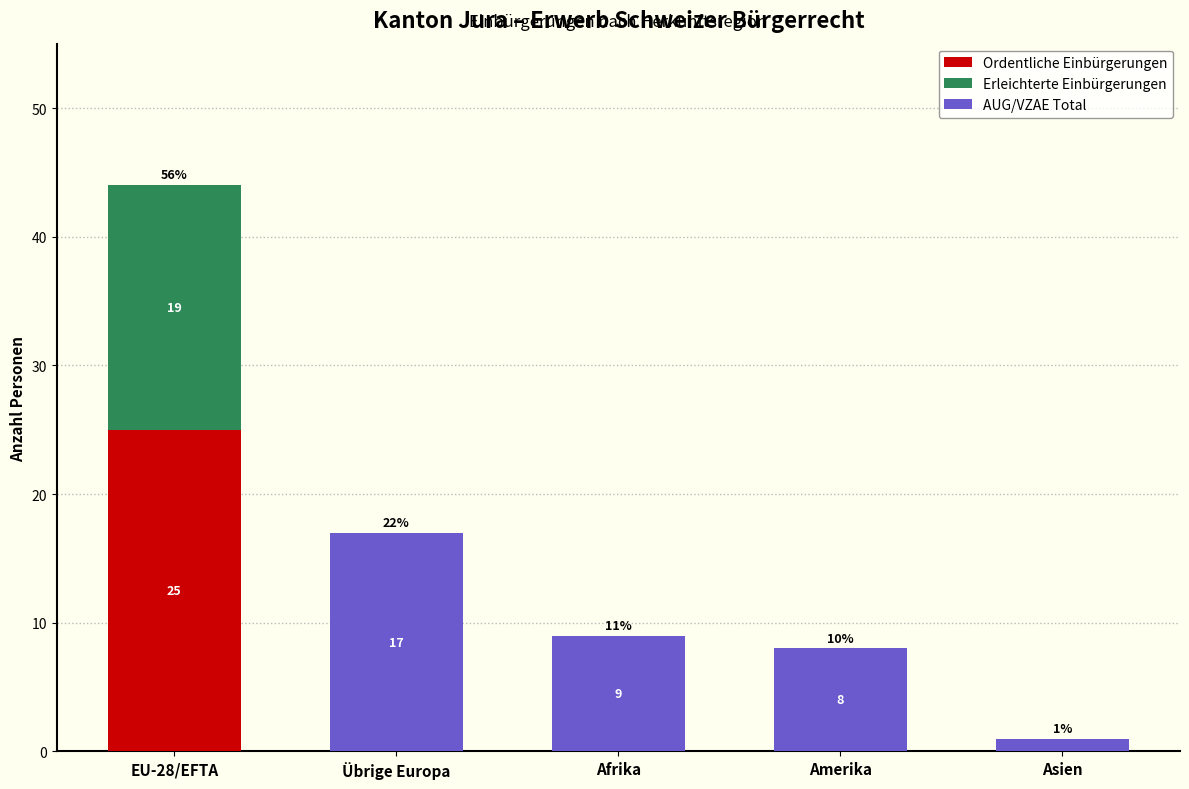

What is the total value across all series at Amerika?

8